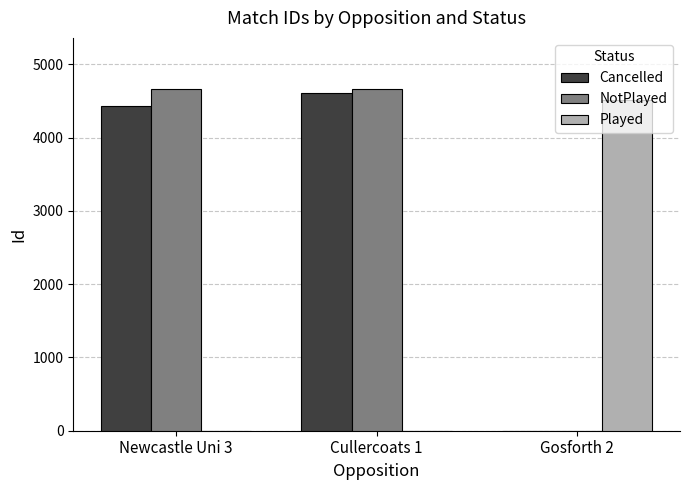

What is the difference between the Cancelled values at Newcastle Uni 3 and Gosforth 2?

4432